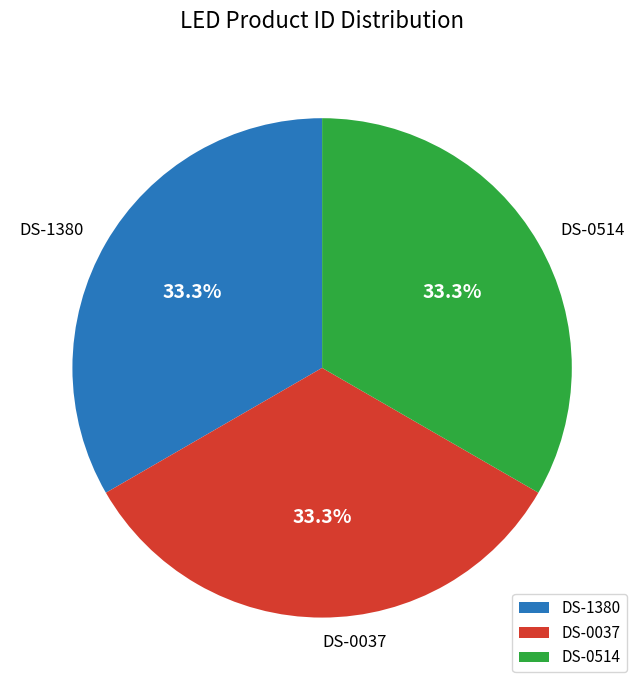

Is DS-0514 the majority of the pie?

No